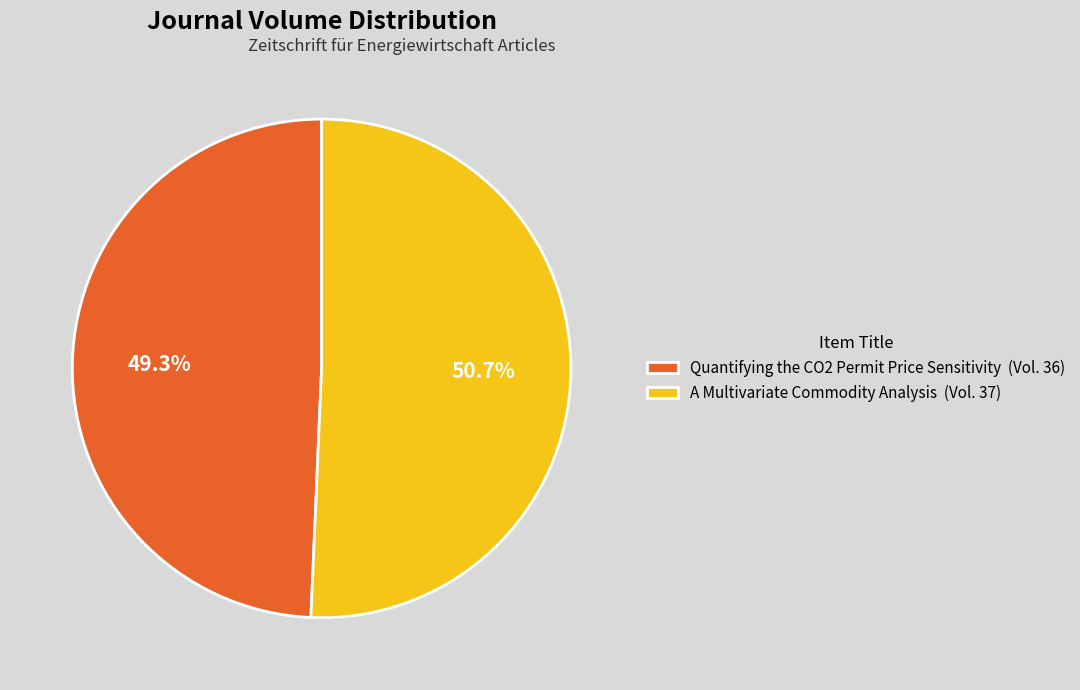

Do A Multivariate Commodity Analysis and Quantifying the CO2 Permit Price Sensitivity together represent more than half of the pie?

Yes